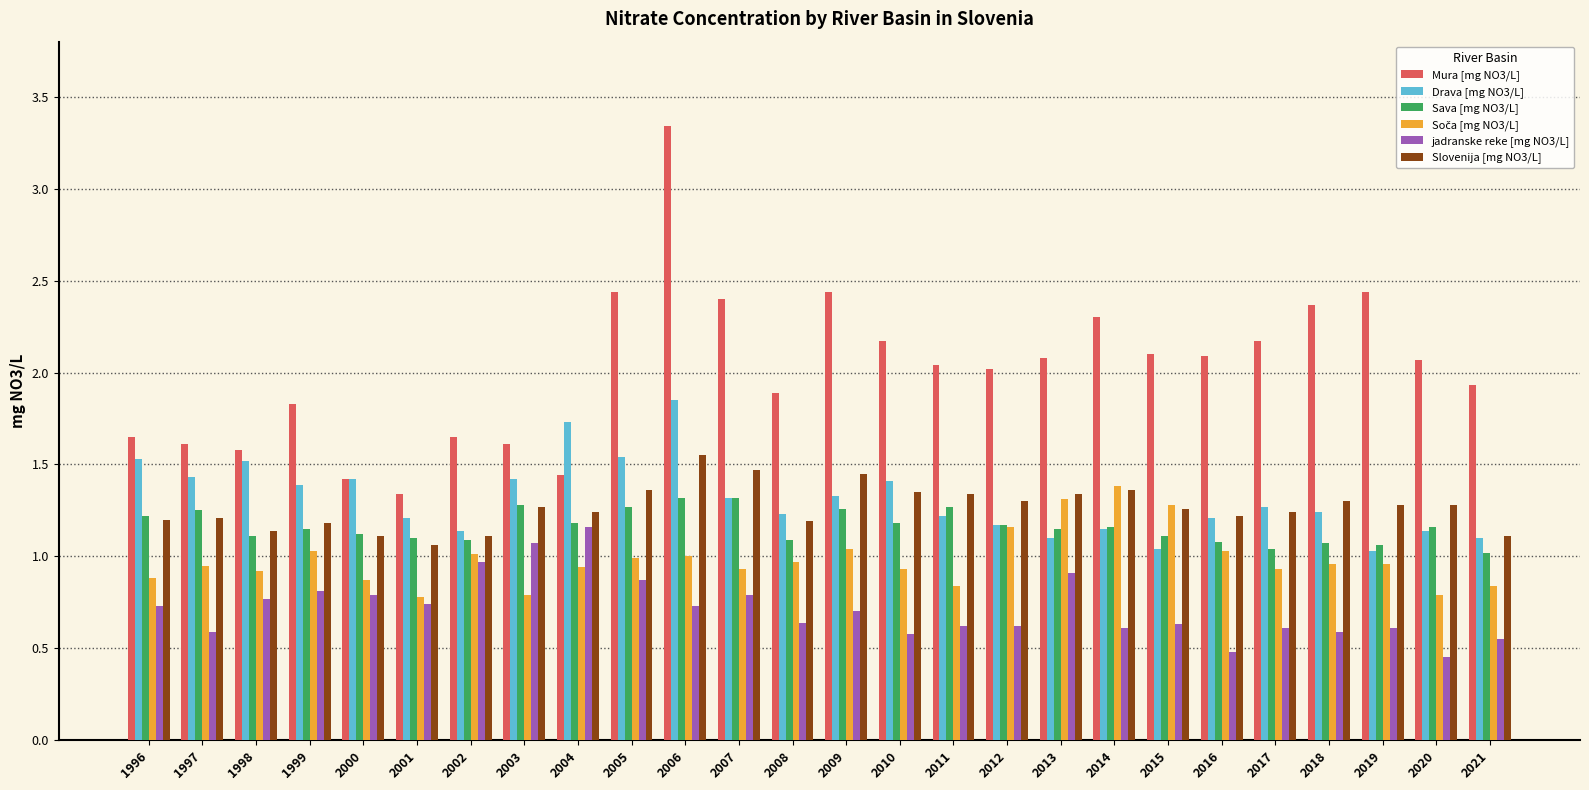

At which category is the sum across all series the highest?

2006